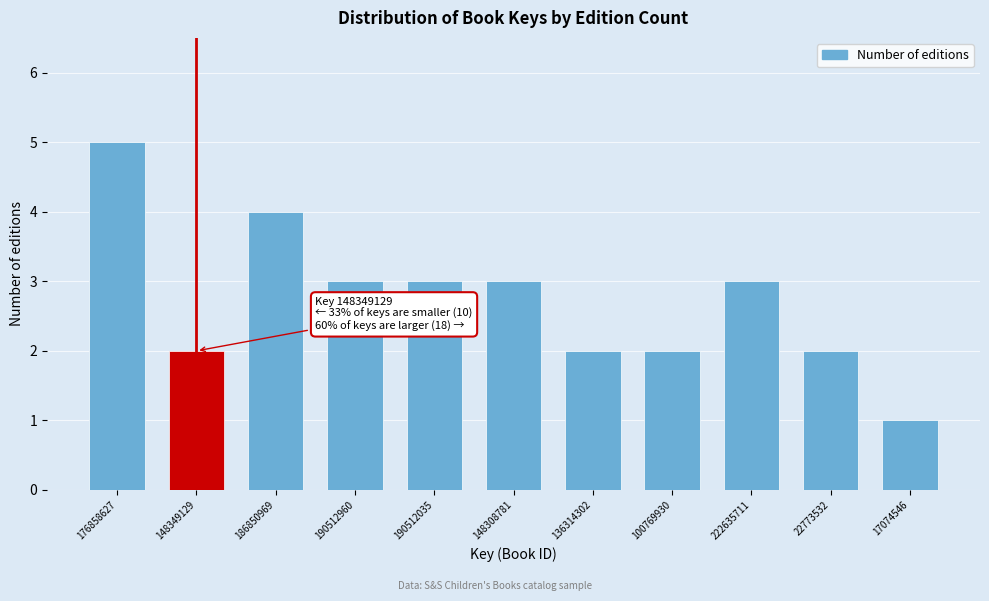

Reading right to left, list all the values displayed in this chart.

17074546=1	22773532=2	222635711=3	100769930=2	136314302=2	148308781=3	190512035=3	190512960=3	186850969=4	148349129=2	176858627=5